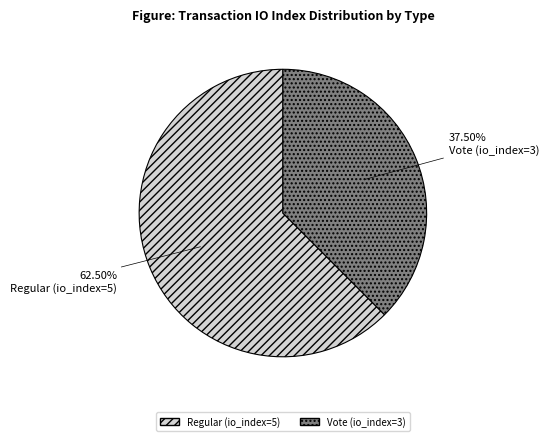

Rank the categories by value from highest to lowest.

Regular (io_index=5), Vote (io_index=3)